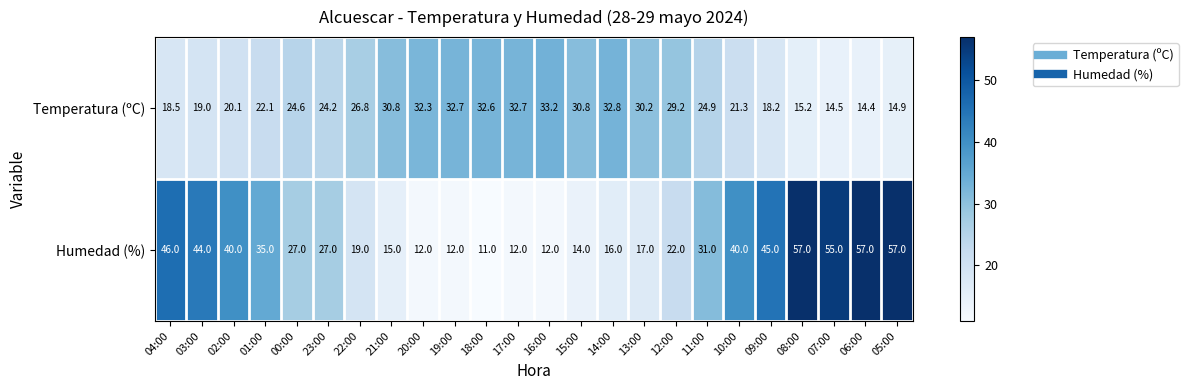

What is the lowest value of the Humedad (%) series?

11.0